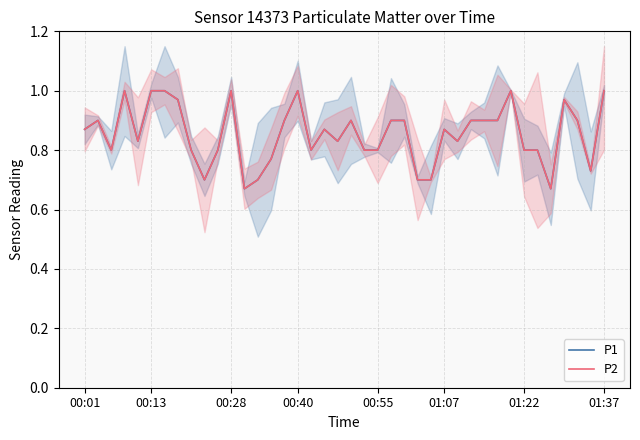

What is the sum of the P2 values at 35 and 11?

1.7